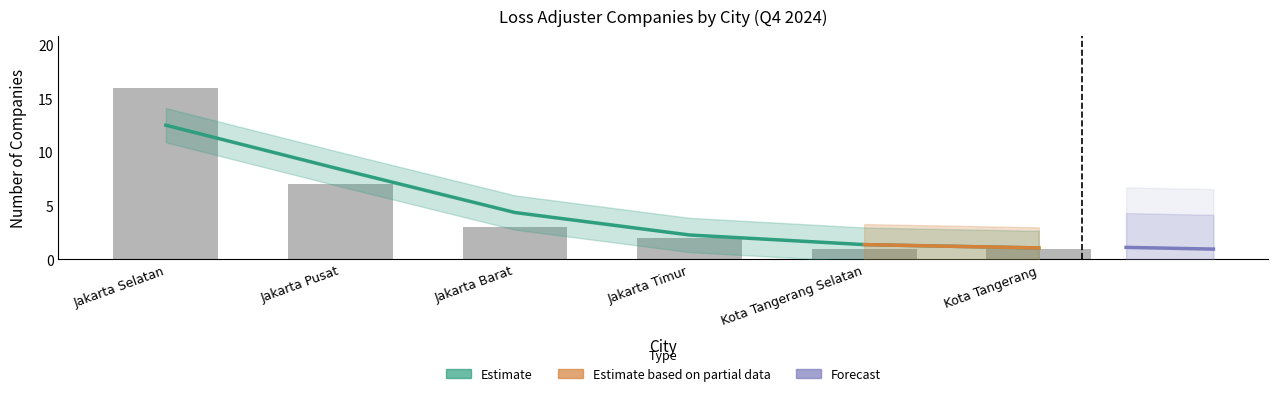

At which label is the value closest to 8?

Jakarta Pusat